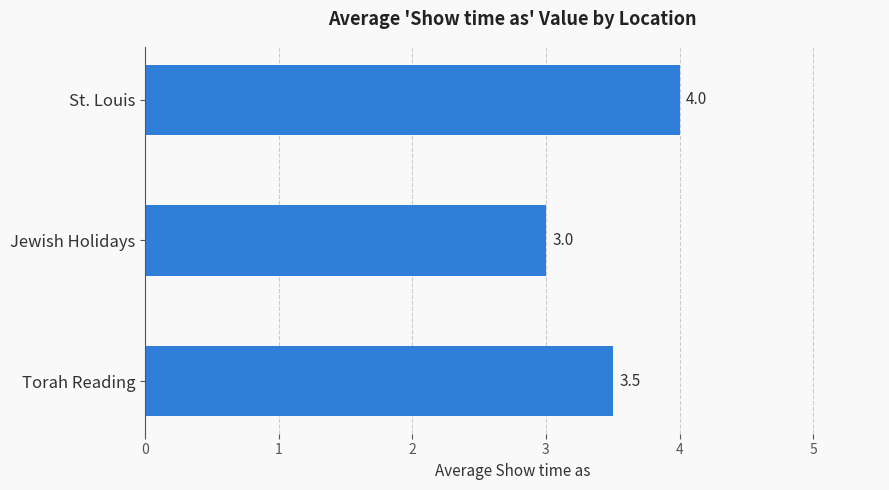

What is the value of the 2nd bar from the top?

3.0